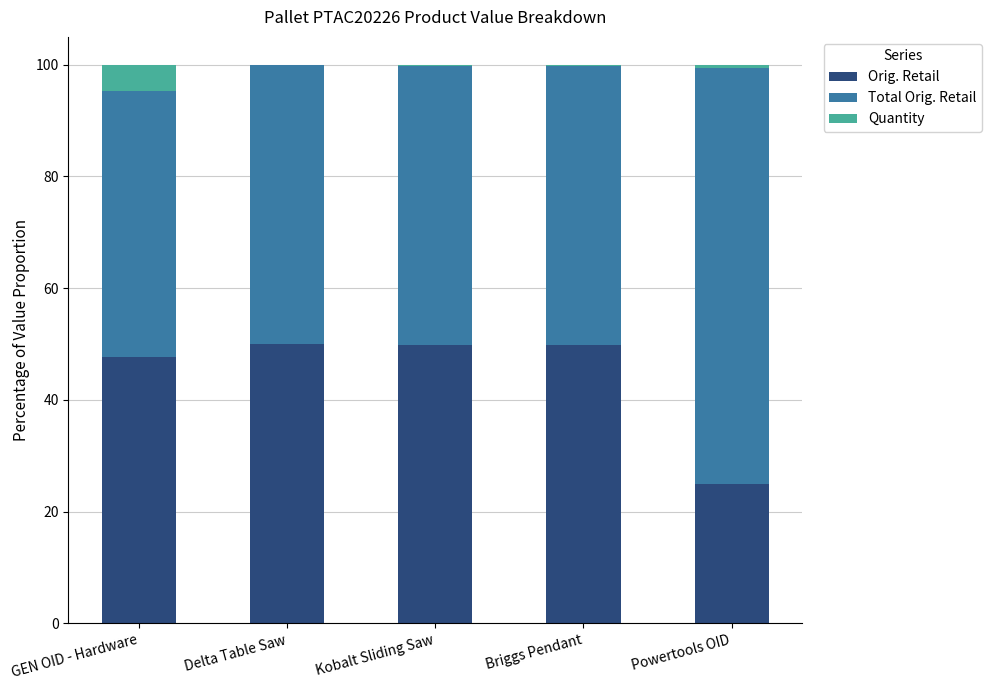

What is the sum of the Orig. Retail values at Briggs Pendant and GEN OID - Hardware?

97.5